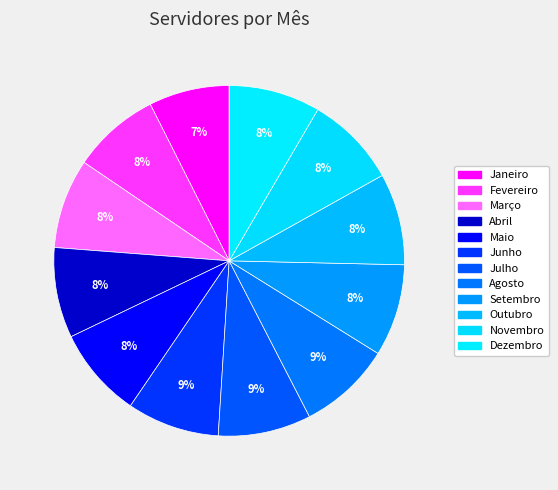

What is the smallest slice in the pie chart?

Janeiro